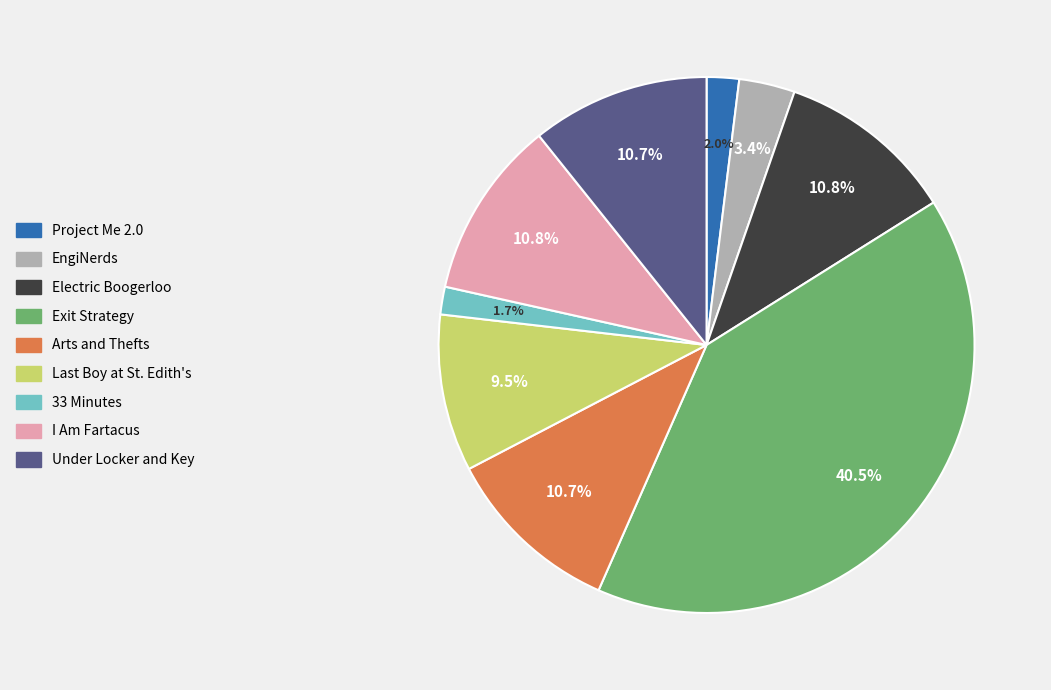

Which slice is the largest?

Exit Strategy